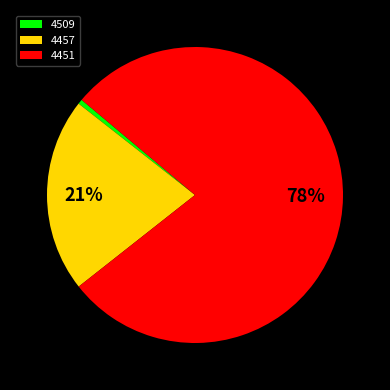

Do 4451 and 4457 together represent more than half of the pie?

Yes